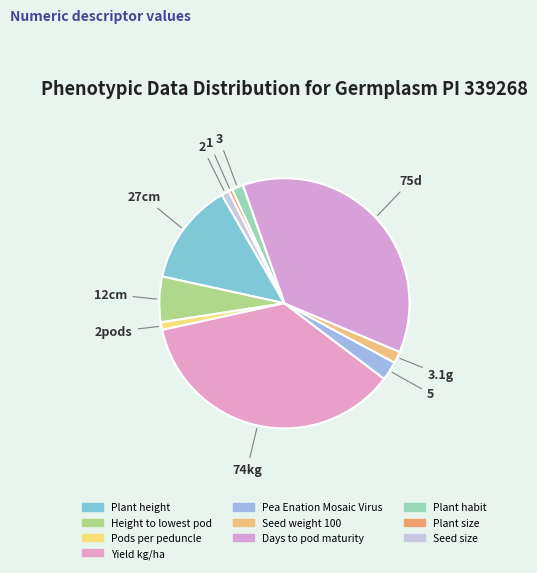

What is the largest slice in the pie chart?

Days to pod maturity